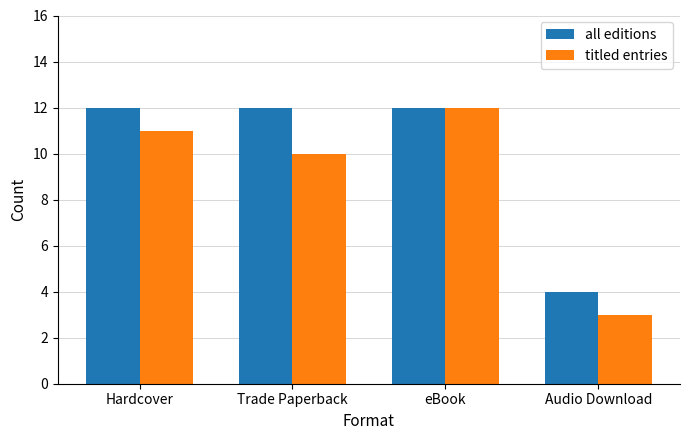

What value does the titled entries series have at Trade Paperback?

10